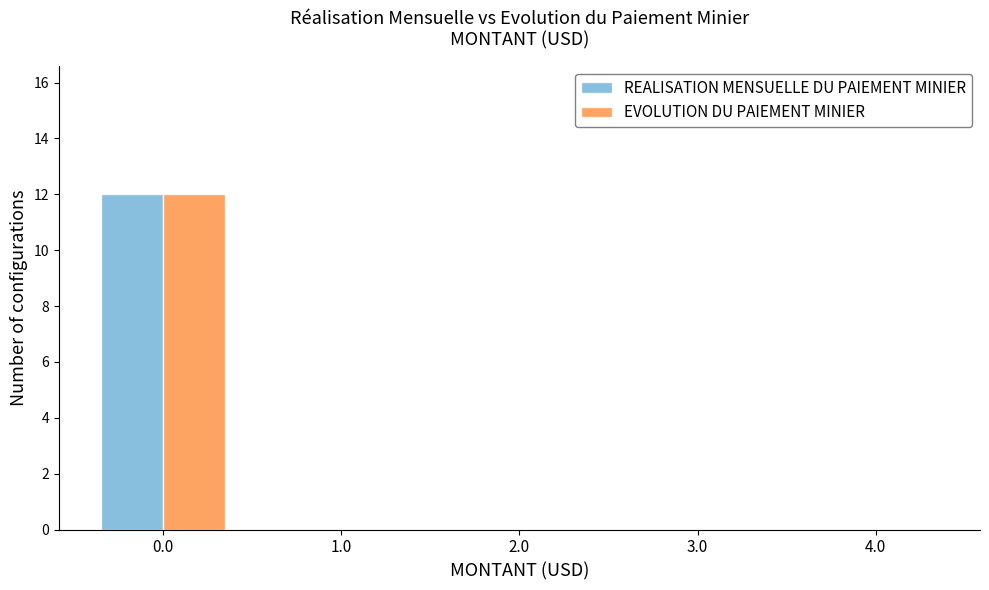

Reading right to left, extract all data points from this chart.

REALISATION MENSUELLE DU PAIEMENT MINIER: 4.0=0	3.0=0	2.0=0	1.0=0	0.0=12
EVOLUTION DU PAIEMENT MINIER: 4.0=0	3.0=0	2.0=0	1.0=0	0.0=12